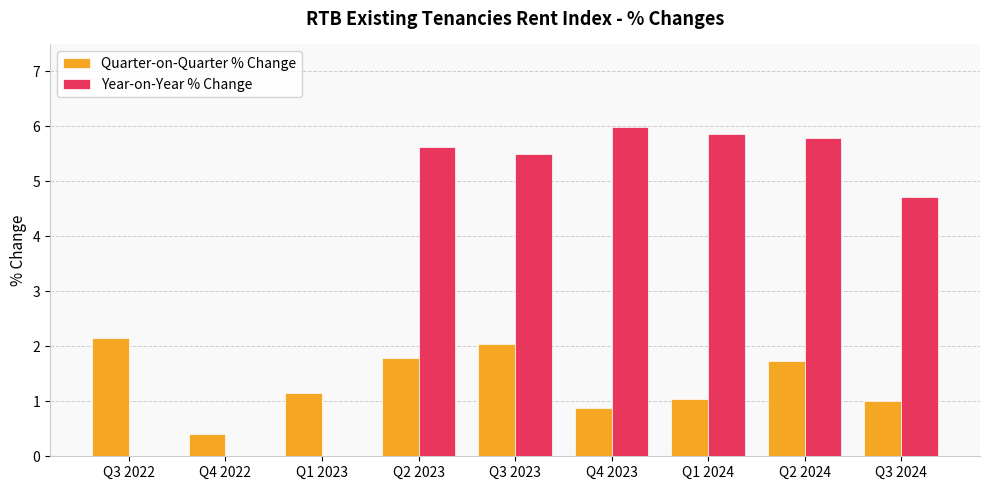

Reading right to left, what are all the values shown in this chart?

Quarter-on-Quarter % Change: Q3 2024=1.0	Q2 2024=1.7	Q1 2024=1.0	Q4 2023=0.9	Q3 2023=2.0	Q2 2023=1.8	Q1 2023=1.2	Q4 2022=0.4	Q3 2022=2.2
Year-on-Year % Change: Q3 2024=4.7	Q2 2024=5.8	Q1 2024=5.9	Q4 2023=6.0	Q3 2023=5.5	Q2 2023=5.6	Q1 2023=0.0	Q4 2022=0.0	Q3 2022=0.0